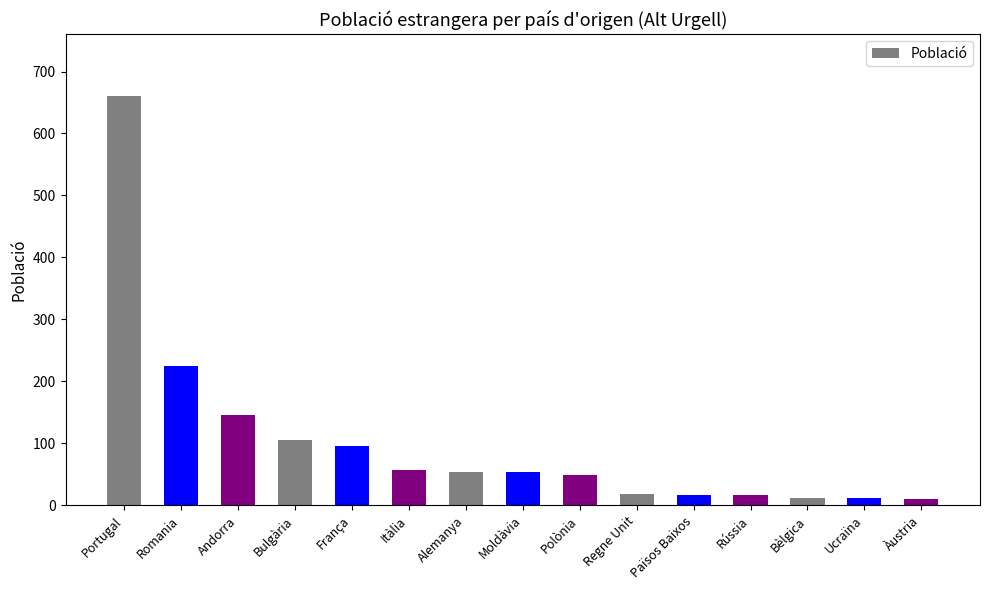

What is the difference between the maximum and minimum values?

651